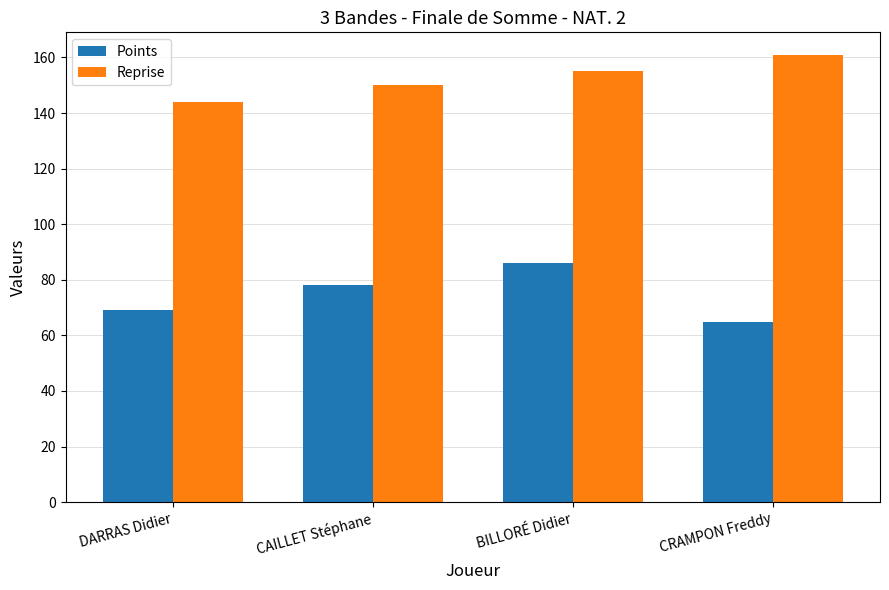

Rank the series at CAILLET Stéphane from highest to lowest value.

Reprise, Points